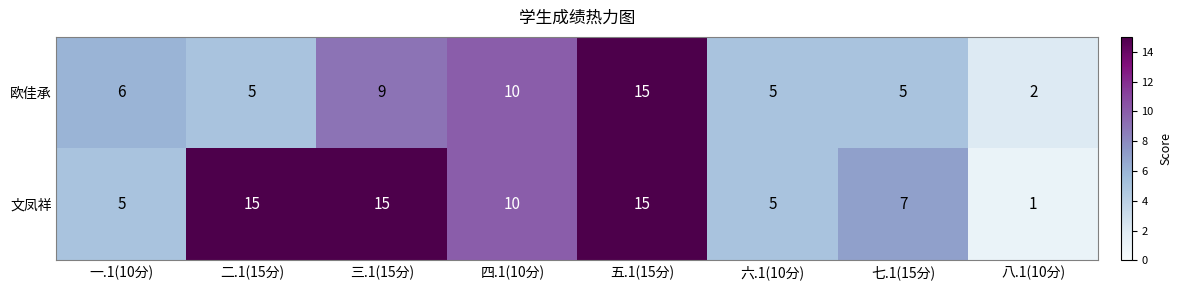

Reading left to right, transcribe all the data shown in this chart.

欧佳承: 一.1(10分)=6	二.1(15分)=5	三.1(15分)=9	四.1(10分)=10	五.1(15分)=15	六.1(10分)=5	七.1(15分)=5	八.1(10分)=2
文凤祥: 一.1(10分)=5	二.1(15分)=15	三.1(15分)=15	四.1(10分)=10	五.1(15分)=15	六.1(10分)=5	七.1(15分)=7	八.1(10分)=1